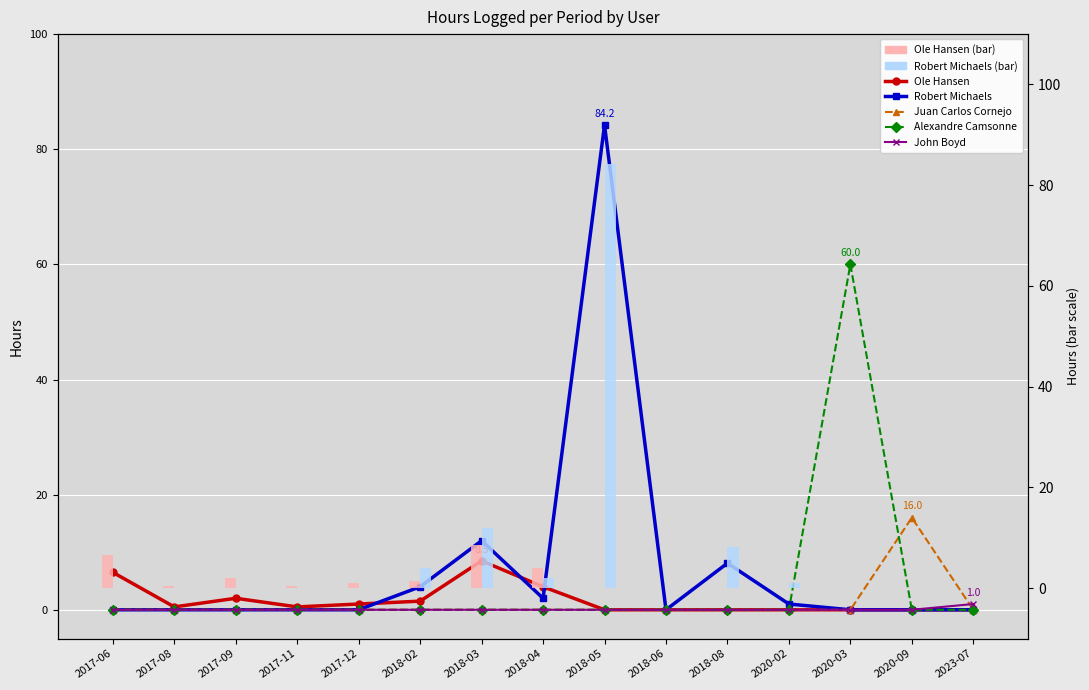

Which label corresponds to the smallest value in the chart?

2018-05